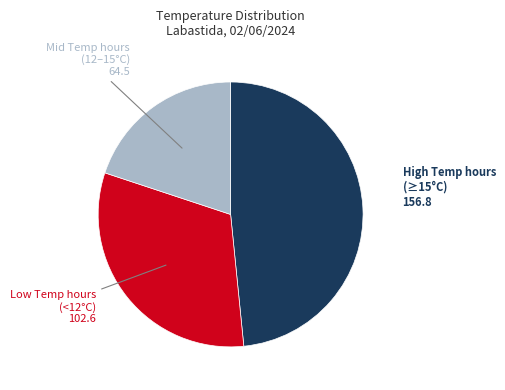

Is there a majority slice in this chart?

No